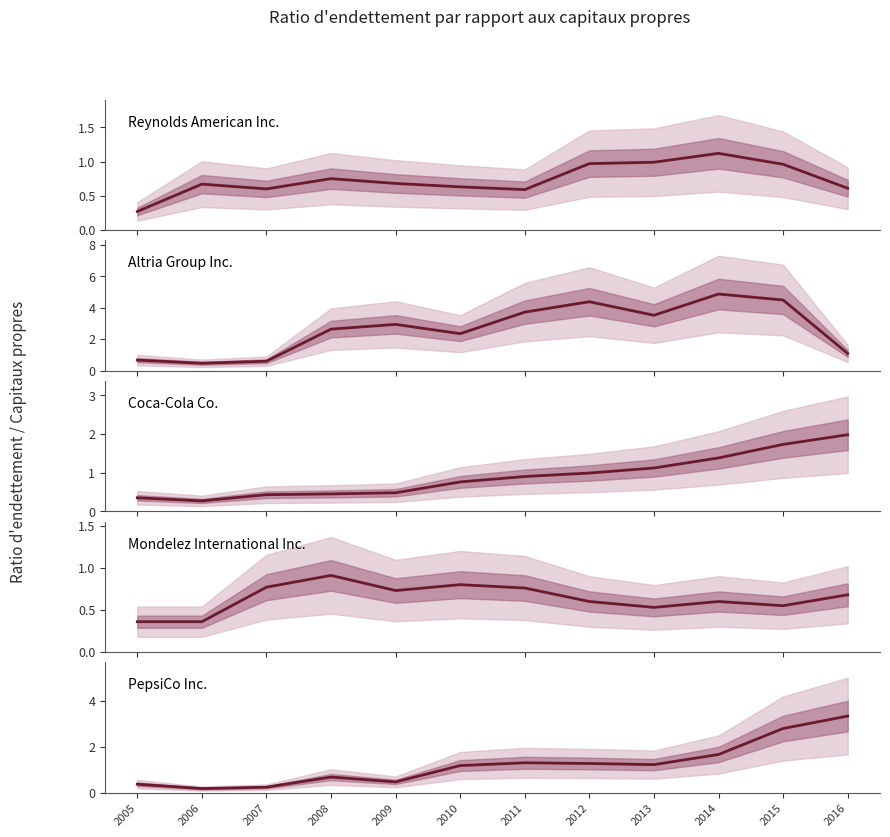

Which series changed the most between 2012 and 2014?

Altria Group Inc.